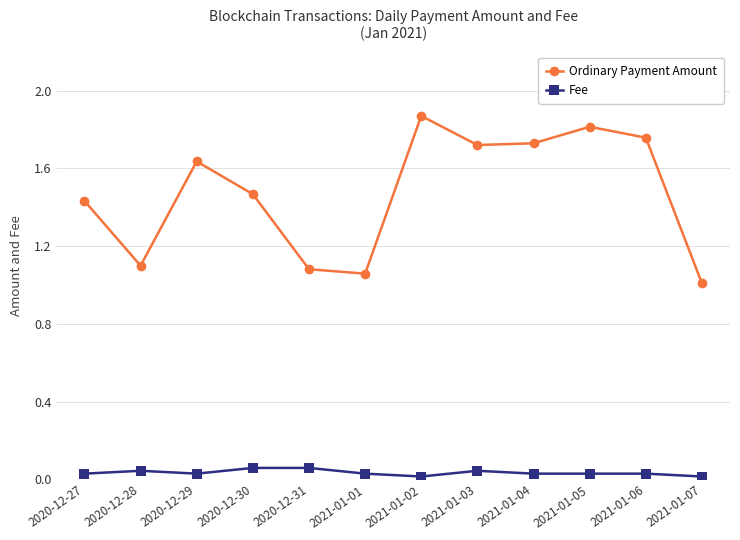

What is the label of the 6th point from the right?

2021-01-02